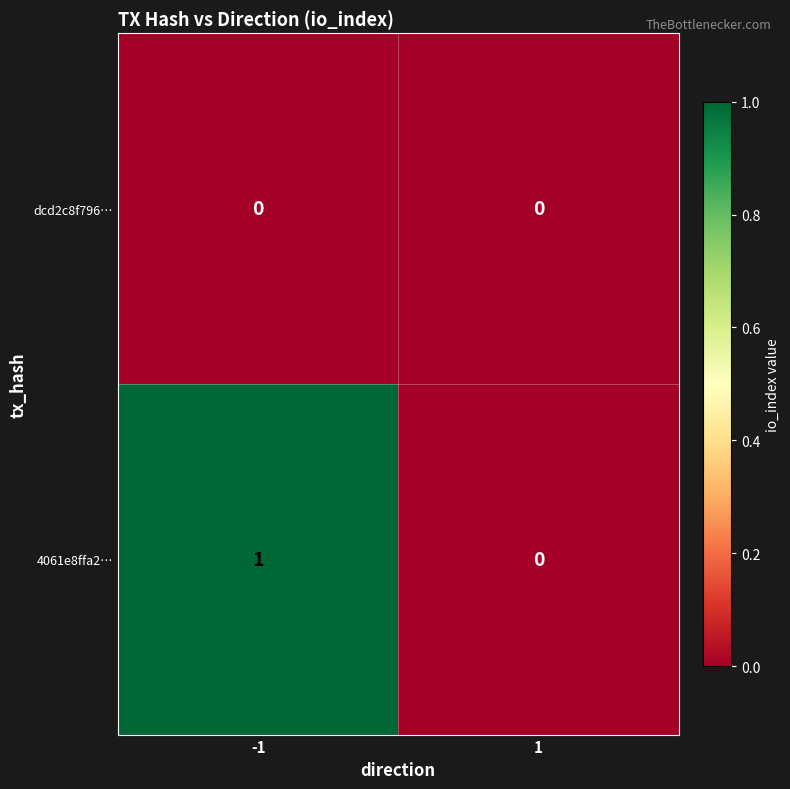

Which series has the largest total across all categories?

4061e8ffa2…